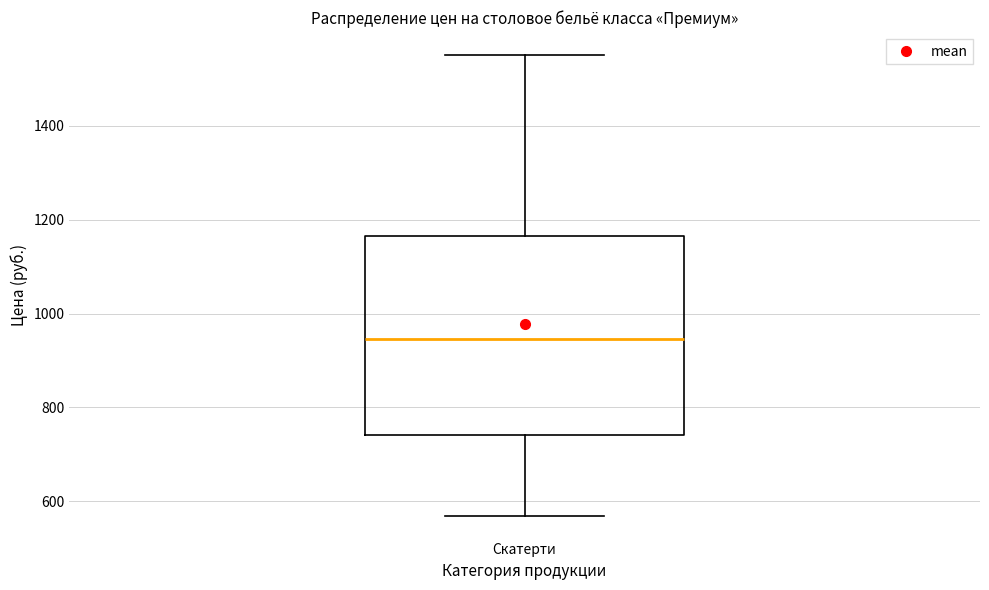

Where does the median line of the box for Скатерти sit on the y-axis? The values are not printed on the chart, so give them approximately, as read against the axis.

940